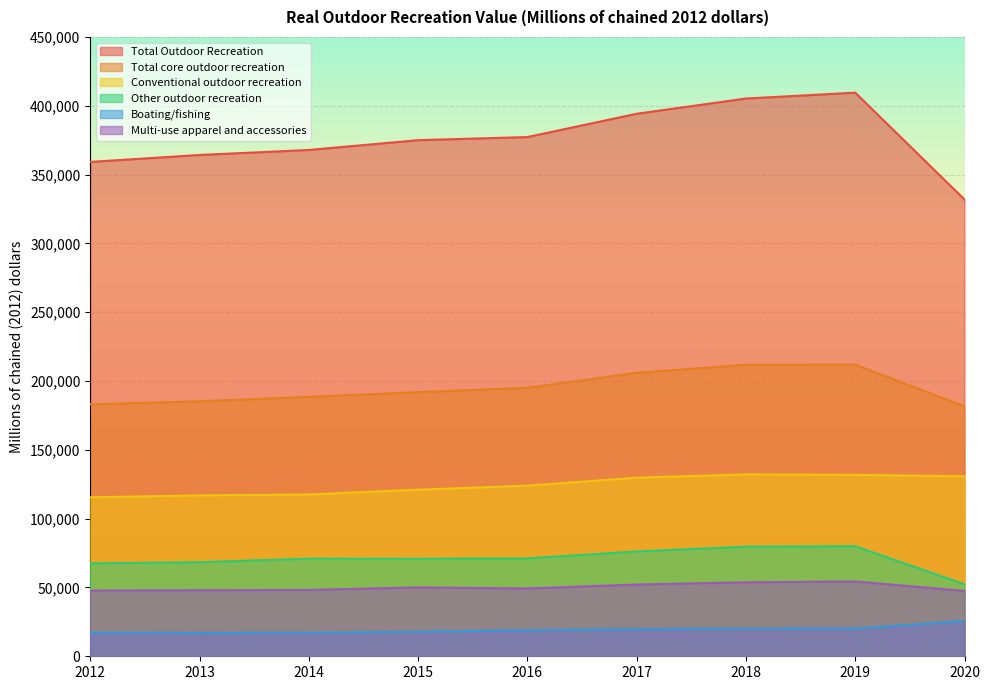

True or false: Conventional outdoor recreation and Other outdoor recreation intersect in this chart.

False